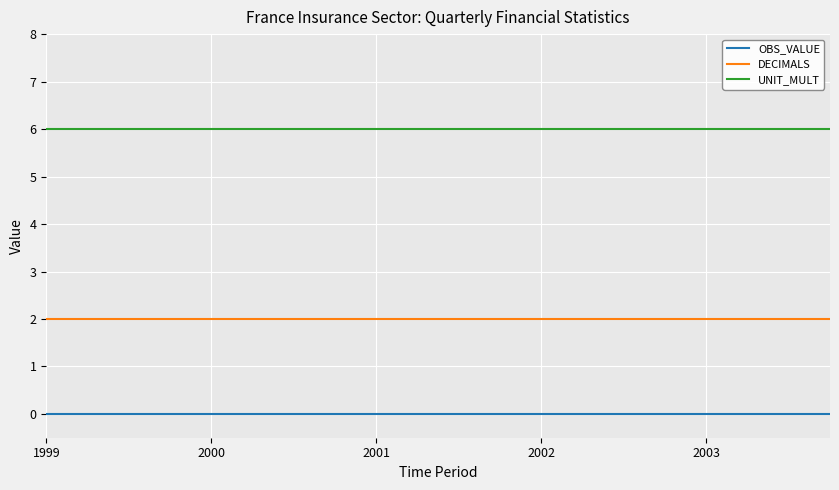

What is the greatest value displayed?

6